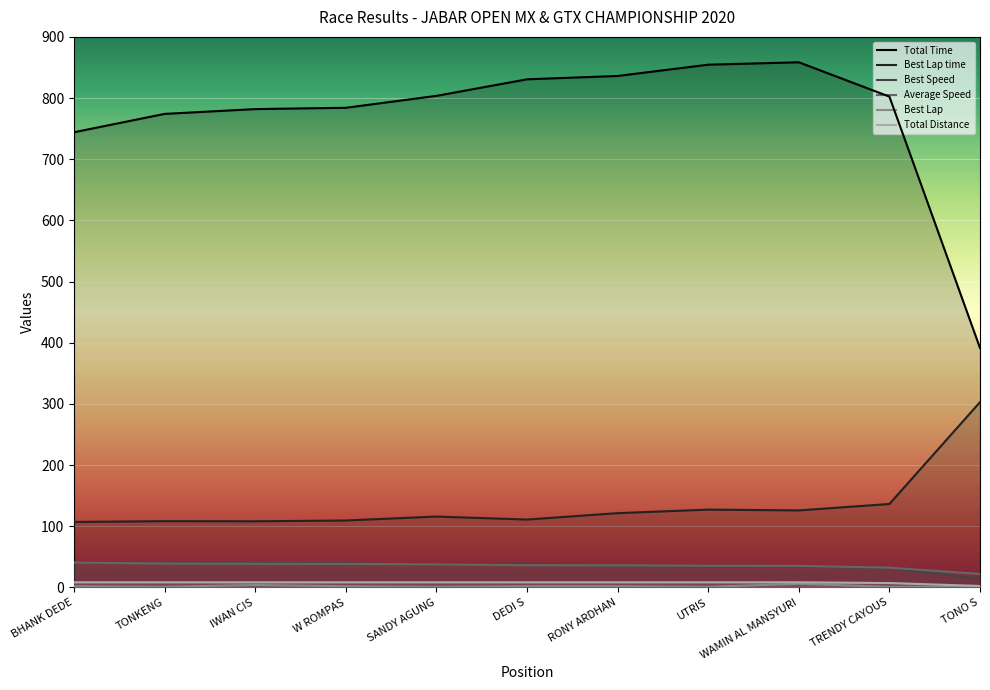

True or false: Best Lap time and Best Lap intersect in this chart.

False